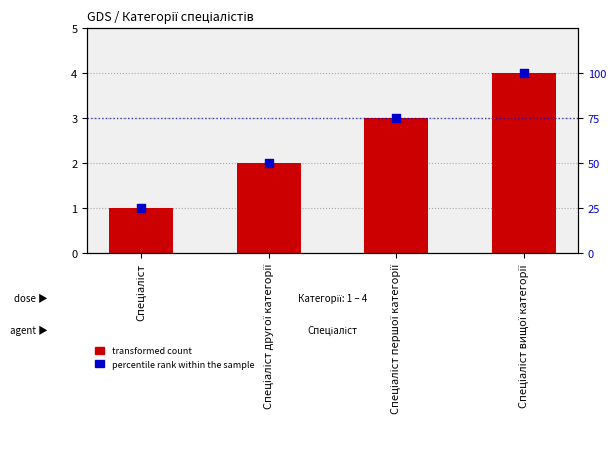

Which series contains the highest Y value?

Percentile rank within the sample